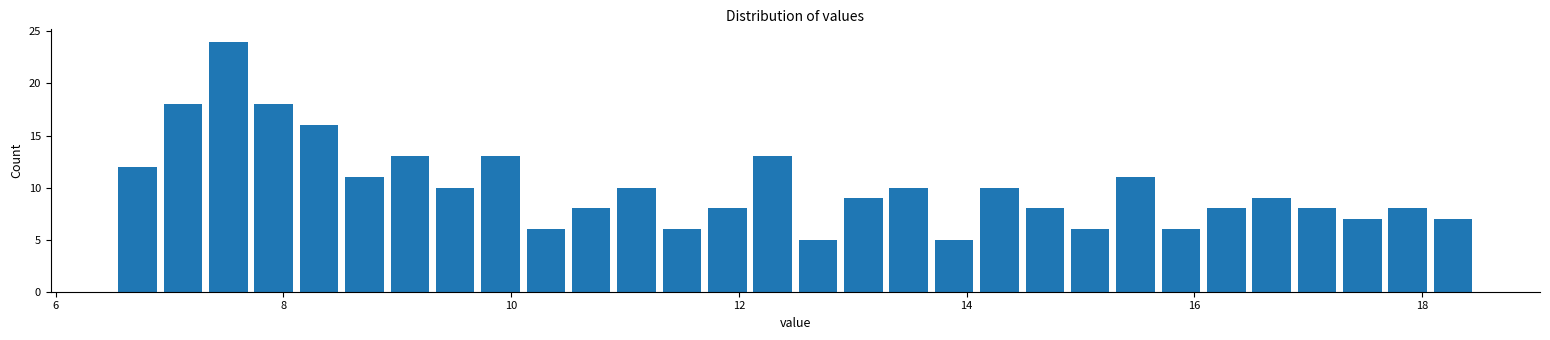

Around what value on the x-axis is the tallest bar? Give the approximate position of its centre, as read against the axis.

7.6